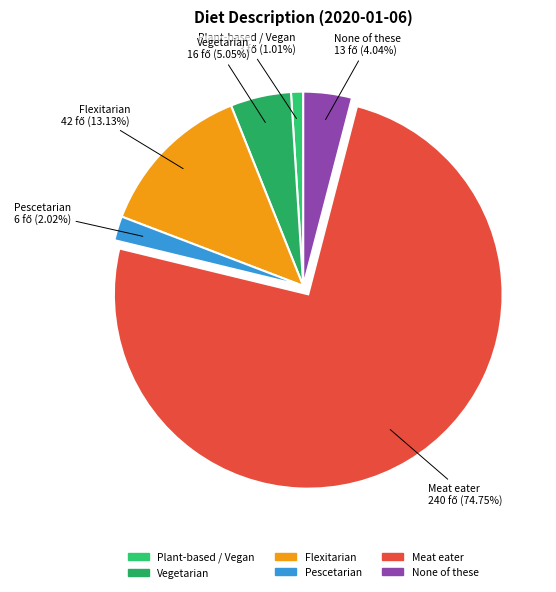

Is it true that Flexitarian is 13% of the pie?

True